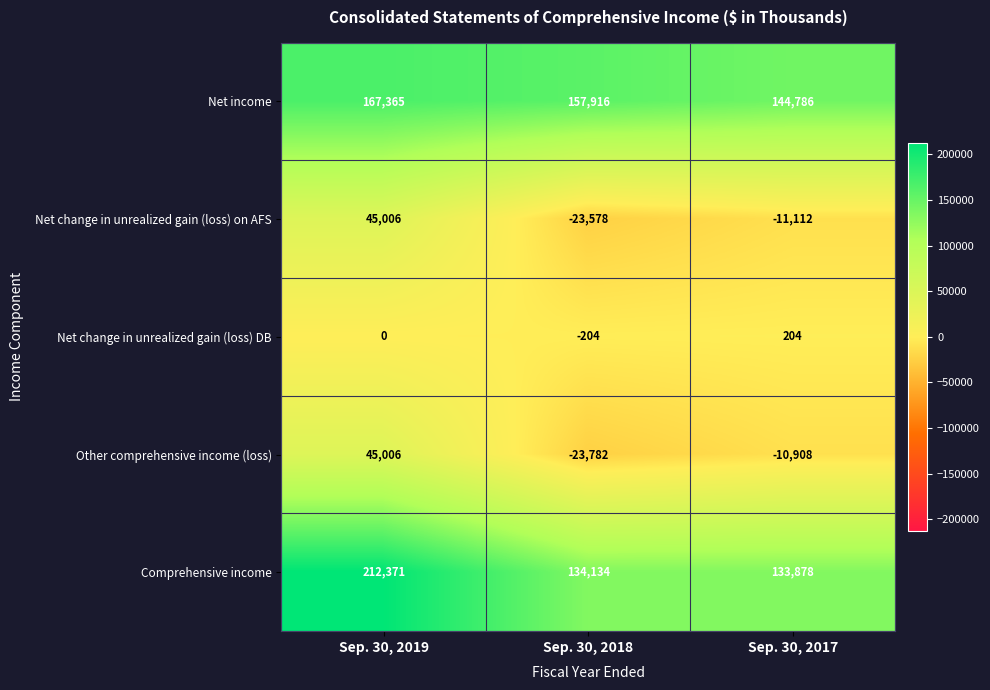

At which category does the chart reach its minimum across all series?

Sep. 30, 2018